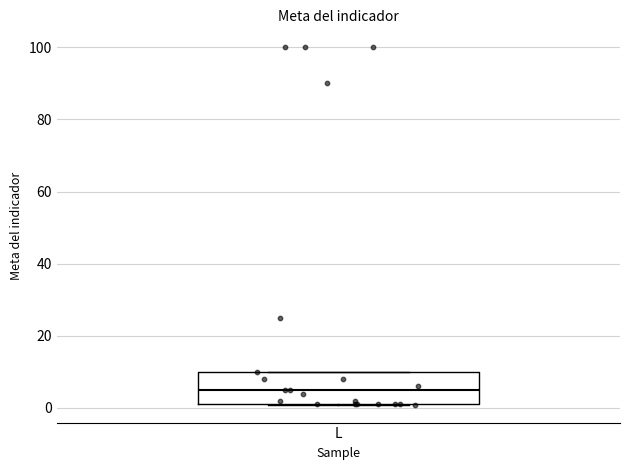

Read this box plot against the y-axis: the position of the median line, the range covered by the box, and the ends of both whiskers. The values are not printed on the chart, so give them approximately, as read against the axis.

median 6, box 2 to 10, whiskers 0 to 10